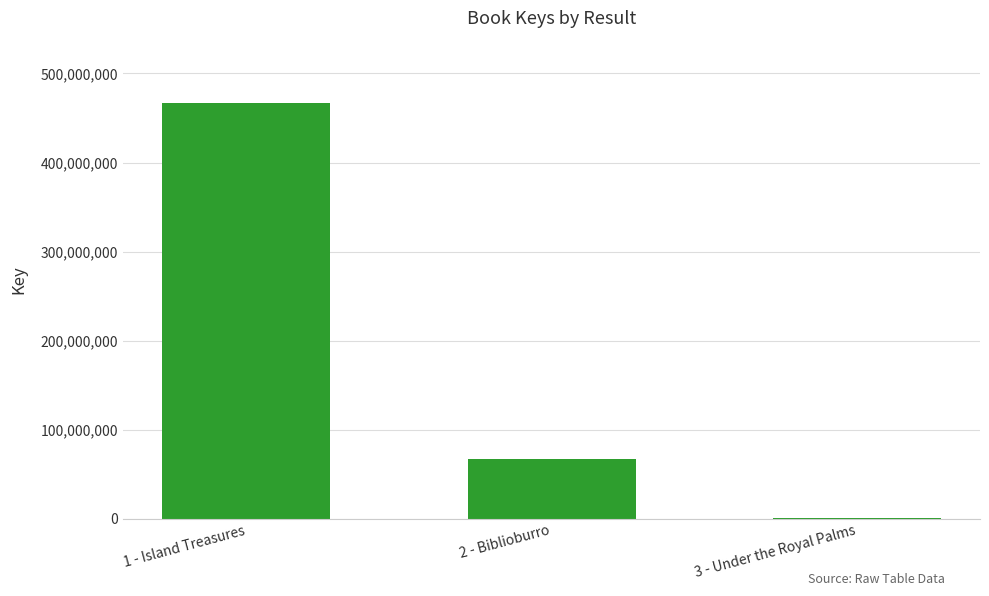

Is it true that the value at 3 - Under the Royal Palms is 336378?

True